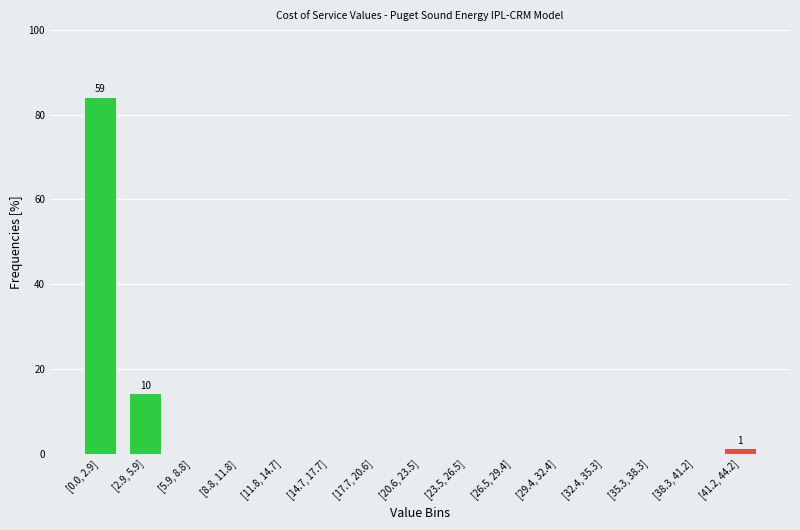

Reading right to left, list all the values displayed in this chart.

[41.2, 44.2]=1.4	[38.3, 41.2]=0.0	[35.3, 38.3]=0.0	[32.4, 35.3]=0.0	[29.4, 32.4]=0.0	[26.5, 29.4]=0.0	[23.5, 26.5]=0.0	[20.6, 23.5]=0.0	[17.7, 20.6]=0.0	[14.7, 17.7]=0.0	[11.8, 14.7]=0.0	[8.8, 11.8]=0.0	[5.9, 8.8]=0.0	[2.9, 5.9]=14.3	[0.0, 2.9]=84.3